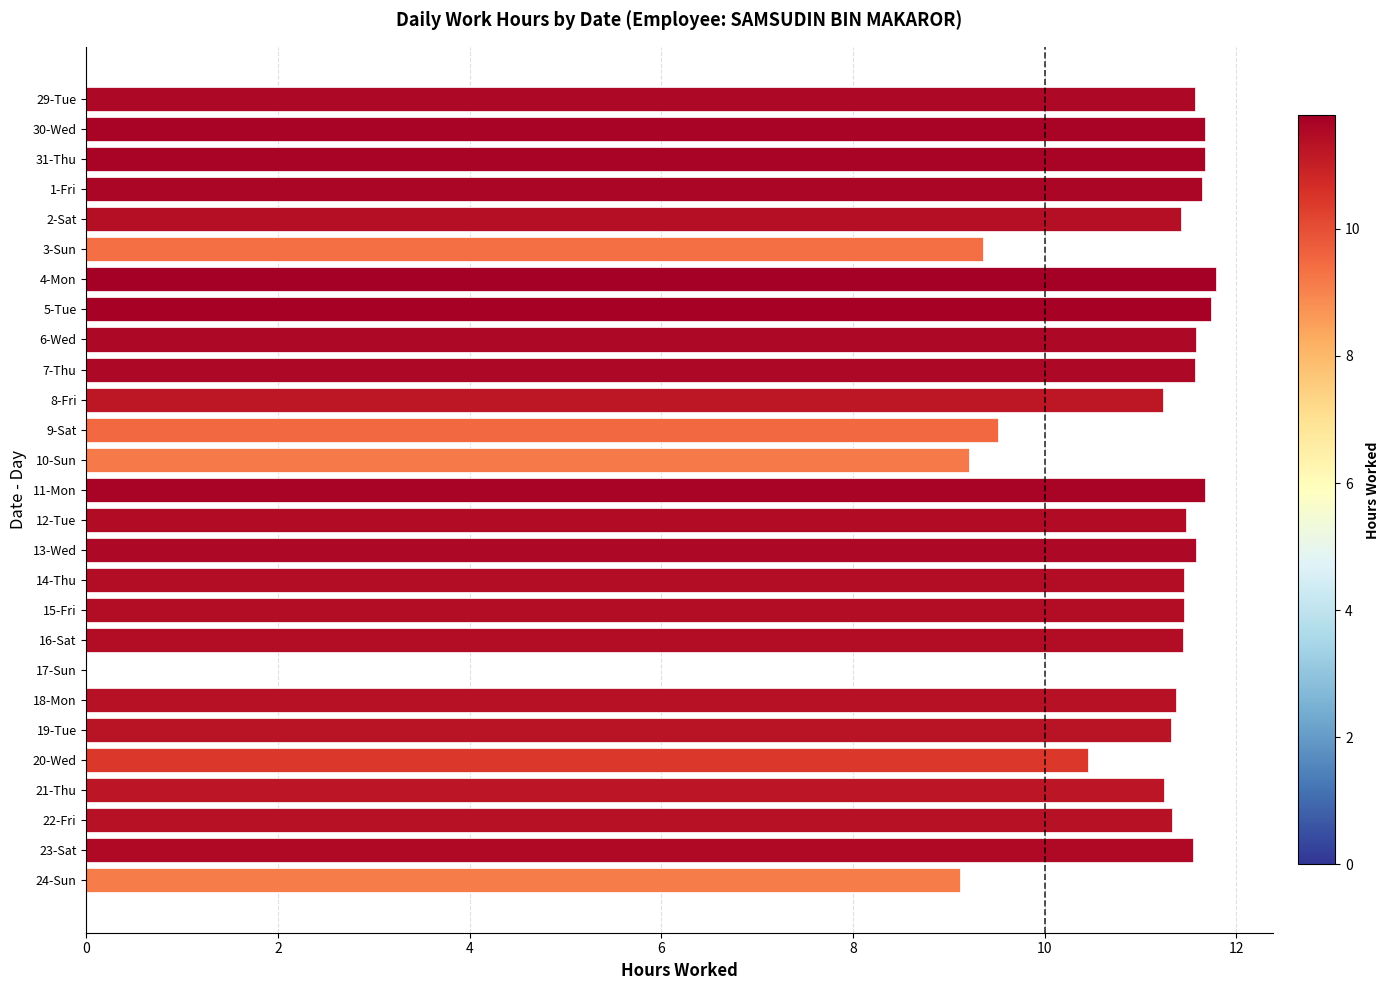

What is the maximum value shown in the chart?

11.8